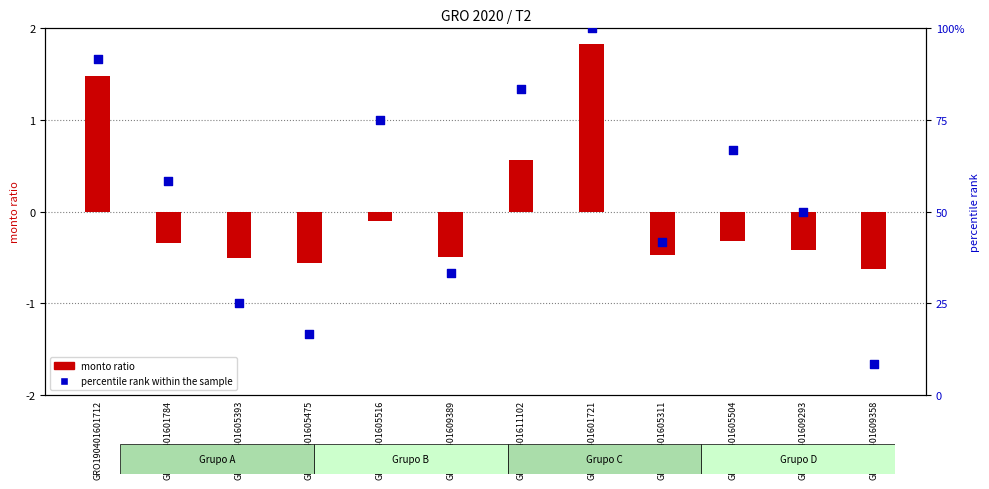

What are all the series names shown in the legend?

monto ratio, percentile rank